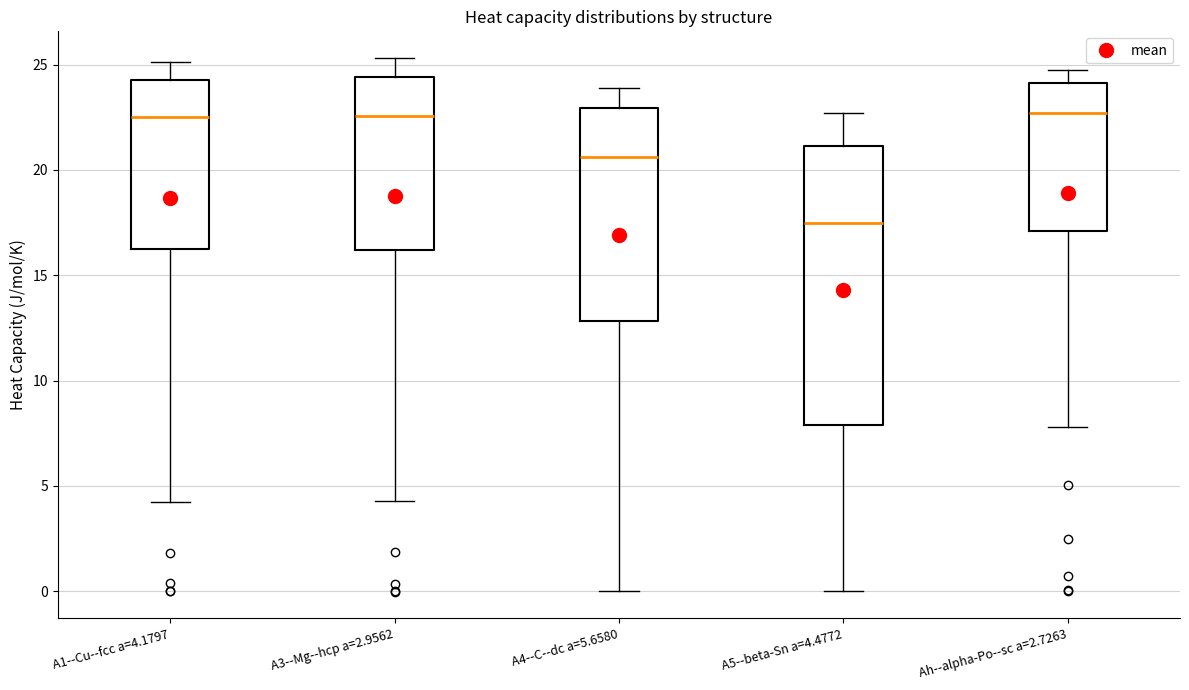

Reading left to right, transcribe this box plot: for each box, give where its median line is, the range the box spans, and where its two whiskers end, as read against the y-axis. The values are not printed on the chart, so give them approximately, as read against the axis.

A1--Cu--fcc a=4.1797: median 22.5, box 16.0 to 24.5, whiskers 4.0 to 25.0
A3--Mg--hcp a=2.9562: median 22.5, box 16.0 to 24.5, whiskers 4.5 to 25.5
A4--C--dc a=5.6580: median 20.5, box 13.0 to 23.0, whiskers 0.0 to 24.0
A5--beta-Sn a=4.4772: median 17.5, box 8.0 to 21.0, whiskers 0.0 to 22.5
Ah--alpha-Po--sc a=2.7263: median 22.5, box 17.0 to 24.0, whiskers 8.0 to 25.0